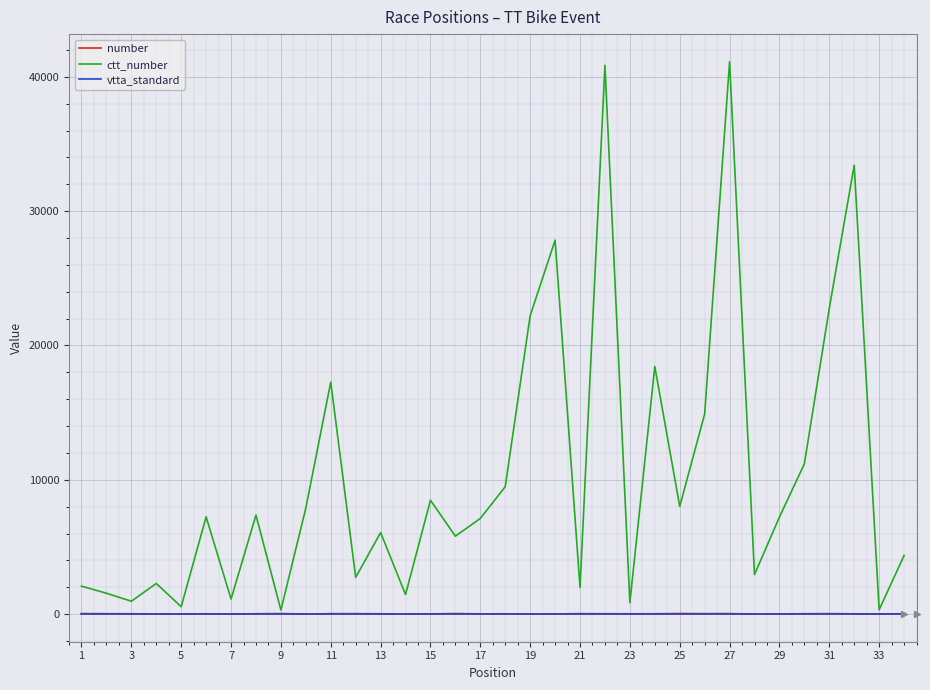

Which series has the largest range (max minus min)?

ctt_number